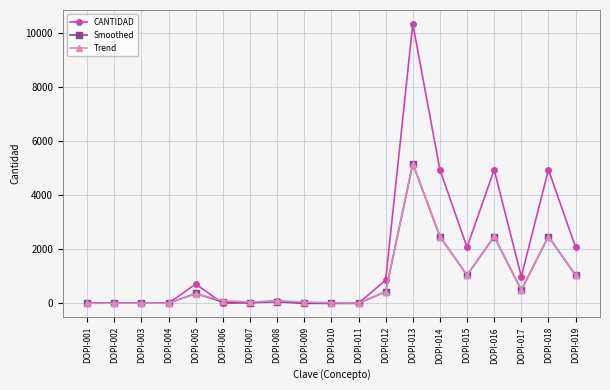

Which series has the largest total across all categories?

CANTIDAD